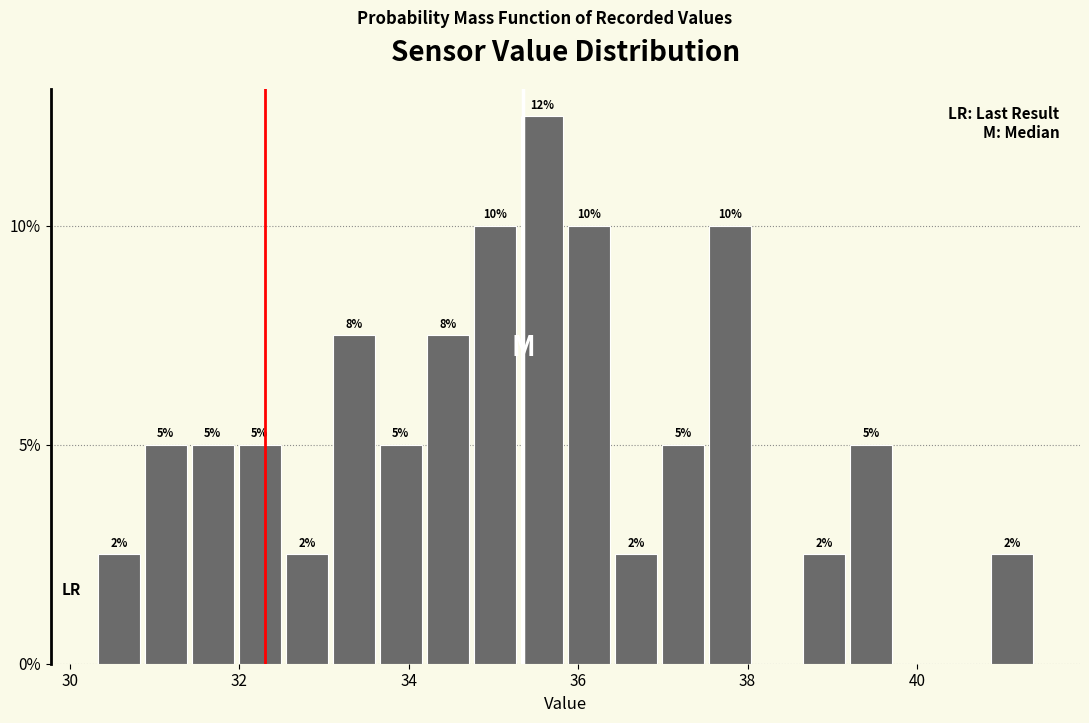

Around what value on the x-axis is the tallest bar? Give the approximate position of its centre, as read against the axis.

35.6